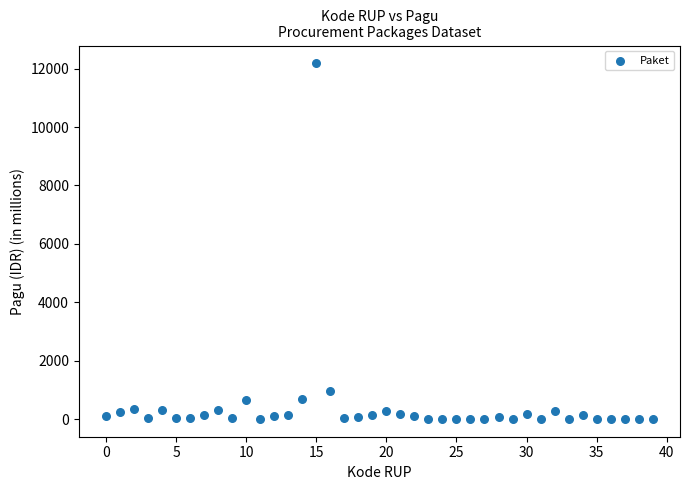

What Y value in the scatter plot is closest to 6092?

971.6